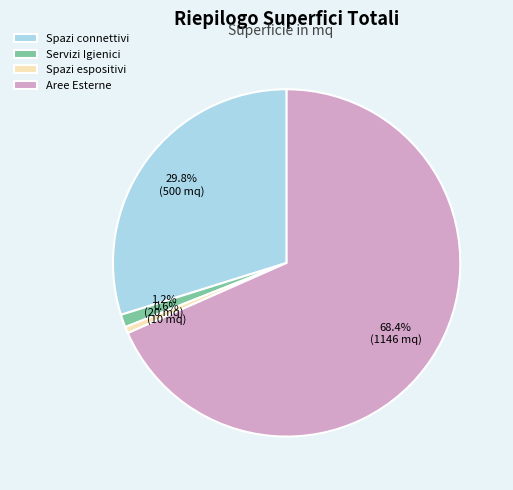

What percentage do Spazi espositivi and Servizi Igienici together represent?

1.8%